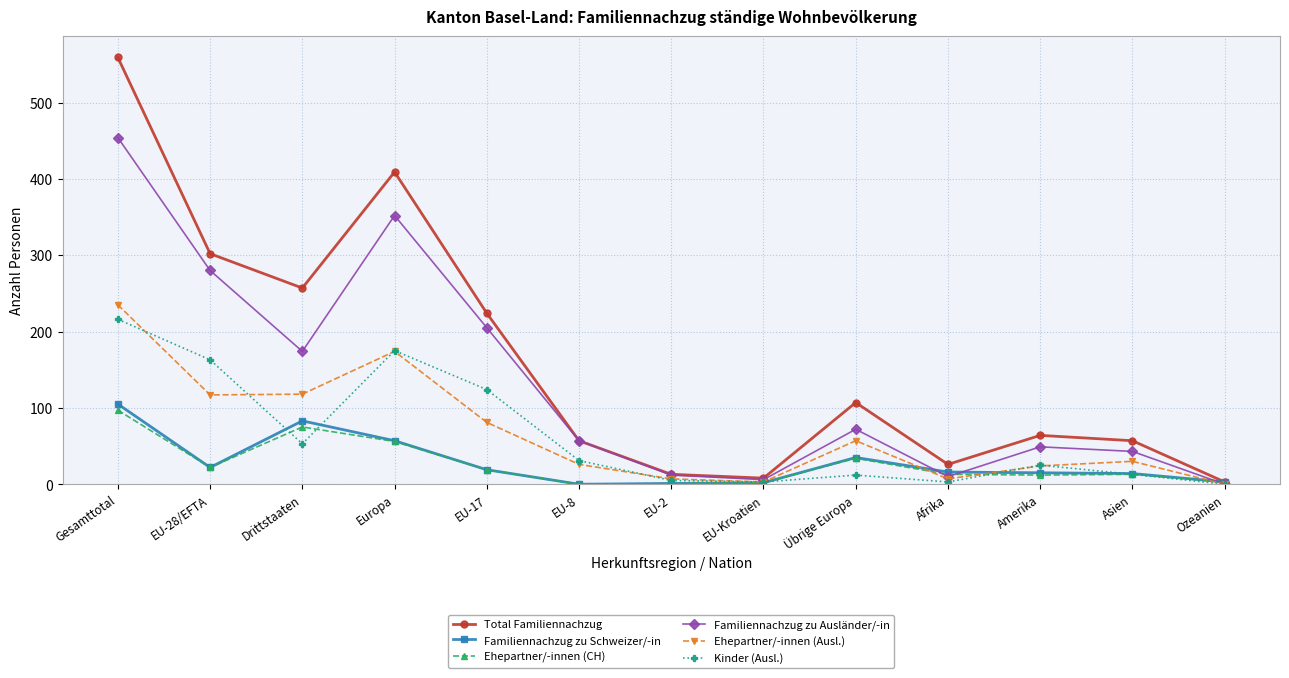

Between EU-8 and Ozeanien, which series saw the biggest shift?

Familiennachzug zu Ausländer/-in